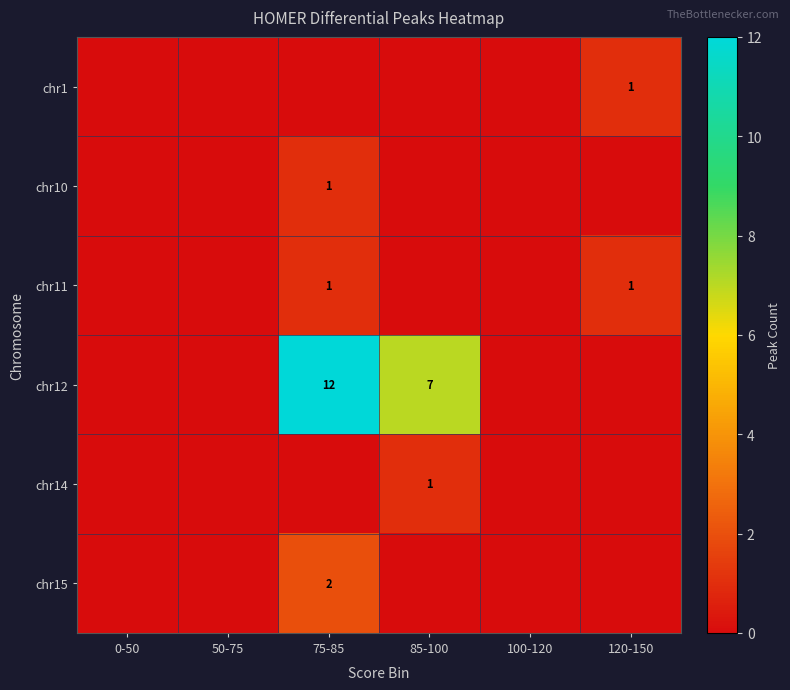

How many series are shown in this chart?

6